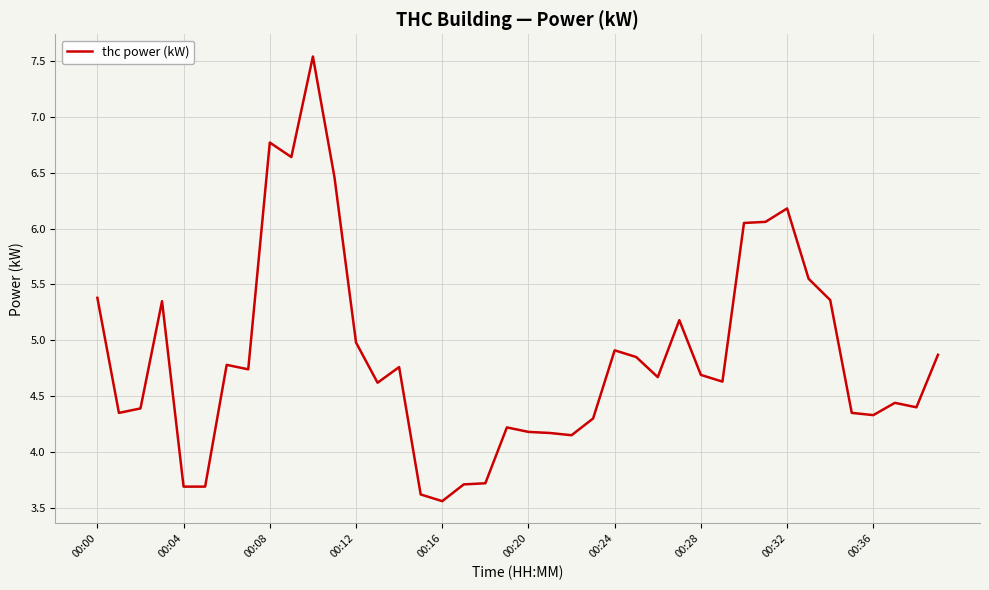

What is the difference between the maximum and minimum values?

4.0